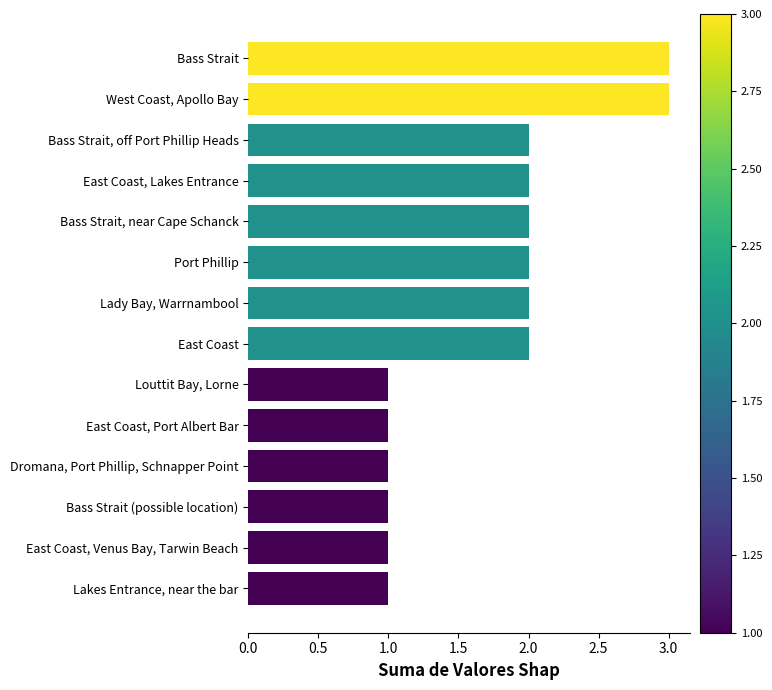

Reading top to bottom, what are all the values shown in this chart?

3	3	2	2	2	2	2	2	1	1	1	1	1	1